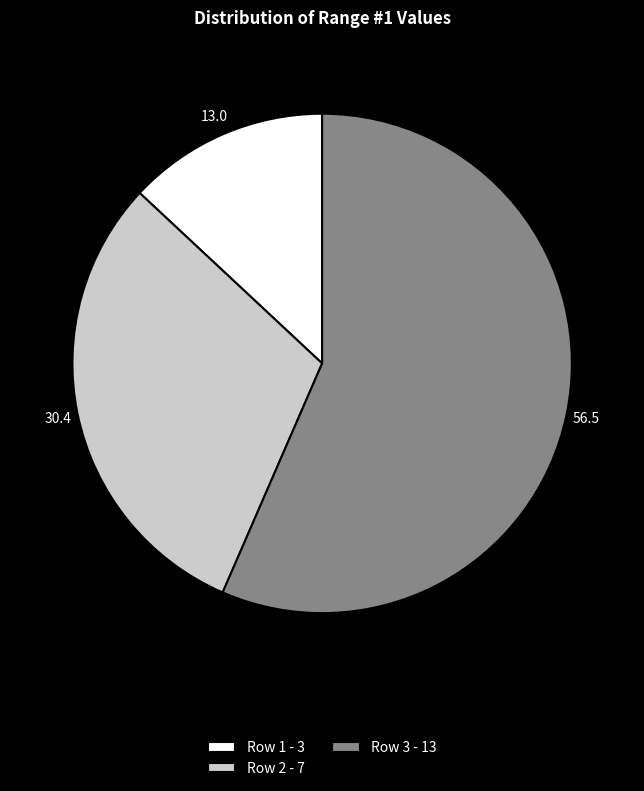

Rank the categories by value from lowest to highest.

Row 1, Row 2, Row 3